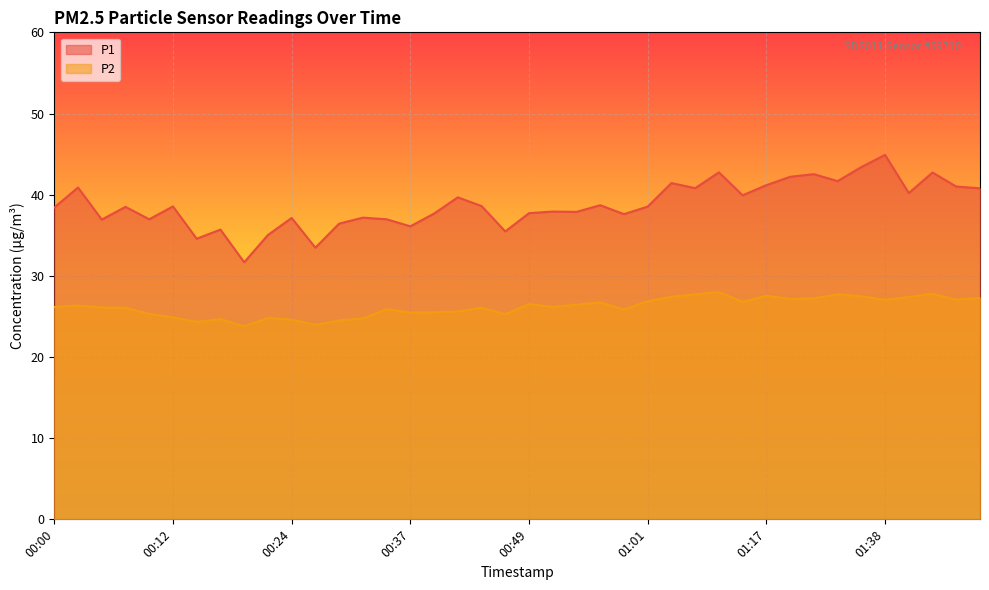

Is it true that P1 equals 35.5 at 00:46?

True